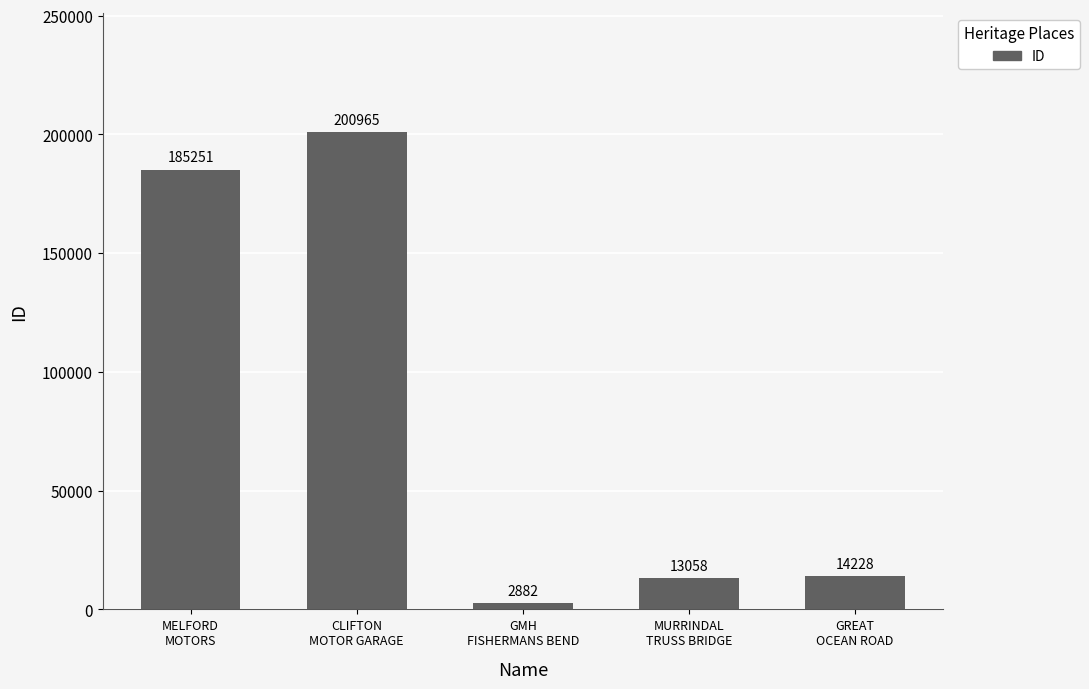

Which category has the lowest value across all series?

GMH
FISHERMANS BEND